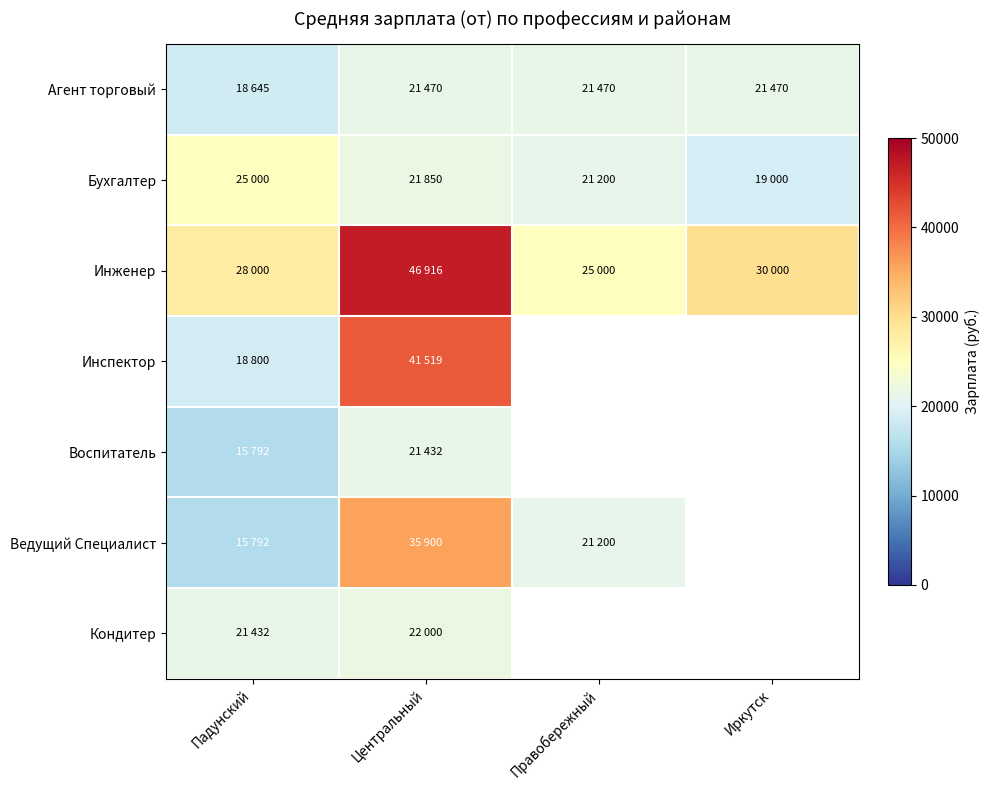

List the labels in order of Воспитатель value, smallest first.

Падунский, Центральный, Правобережный, Иркутск